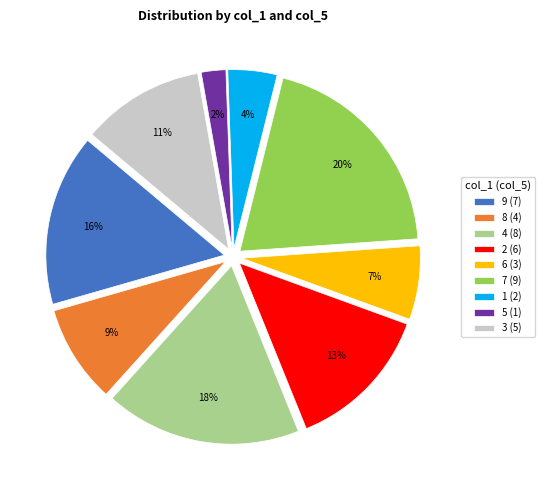

To the nearest percent, what percentage of the pie is 7?

20%